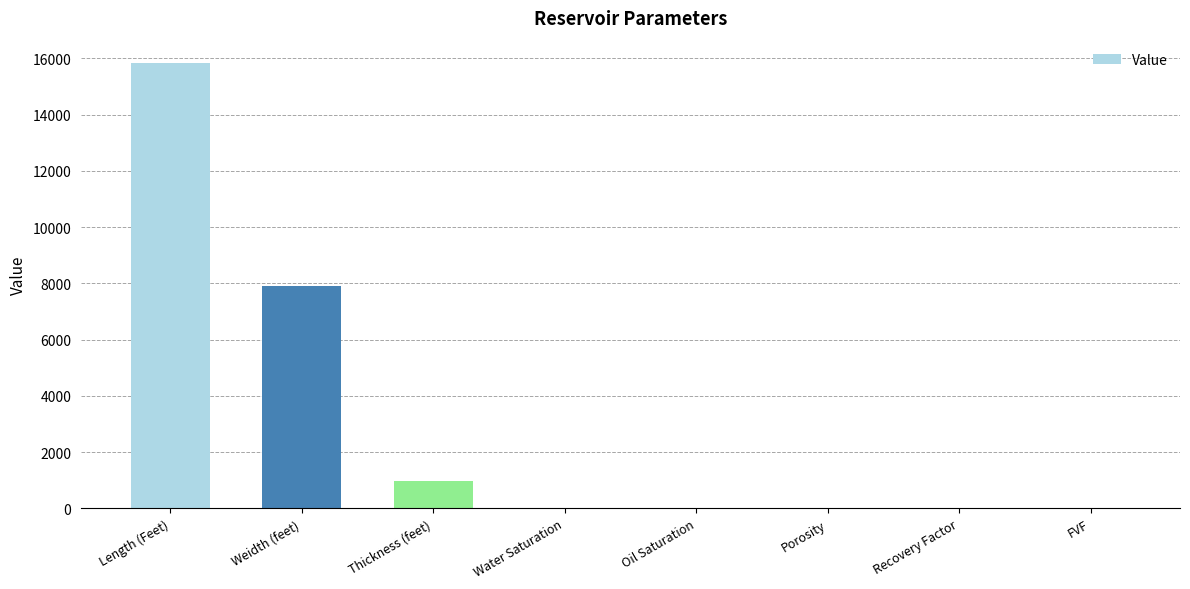

What is the approximate value at Thickness (feet)?

962.4